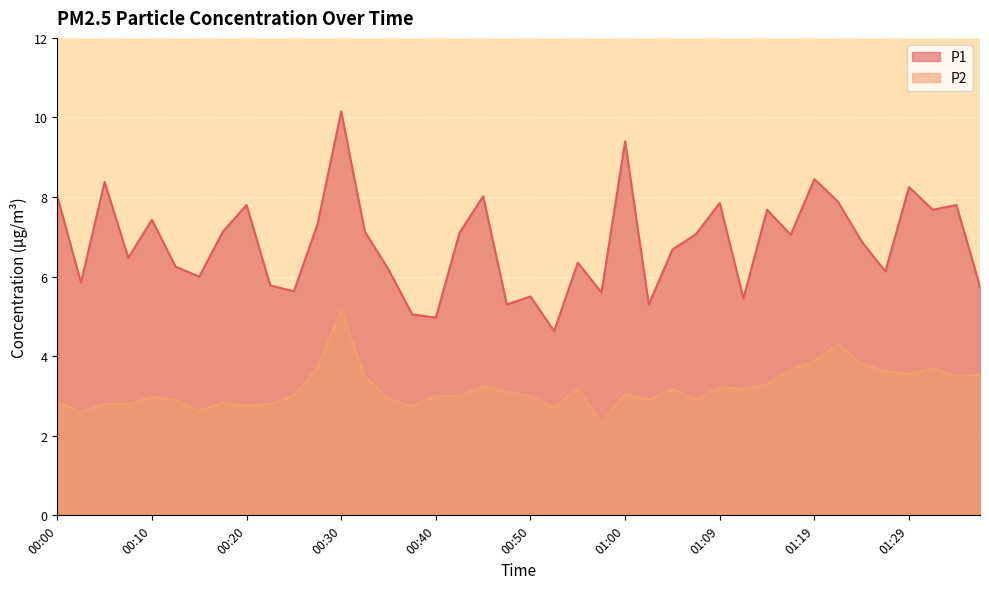

What is the difference between the highest and lowest values at 00:35?

3.3